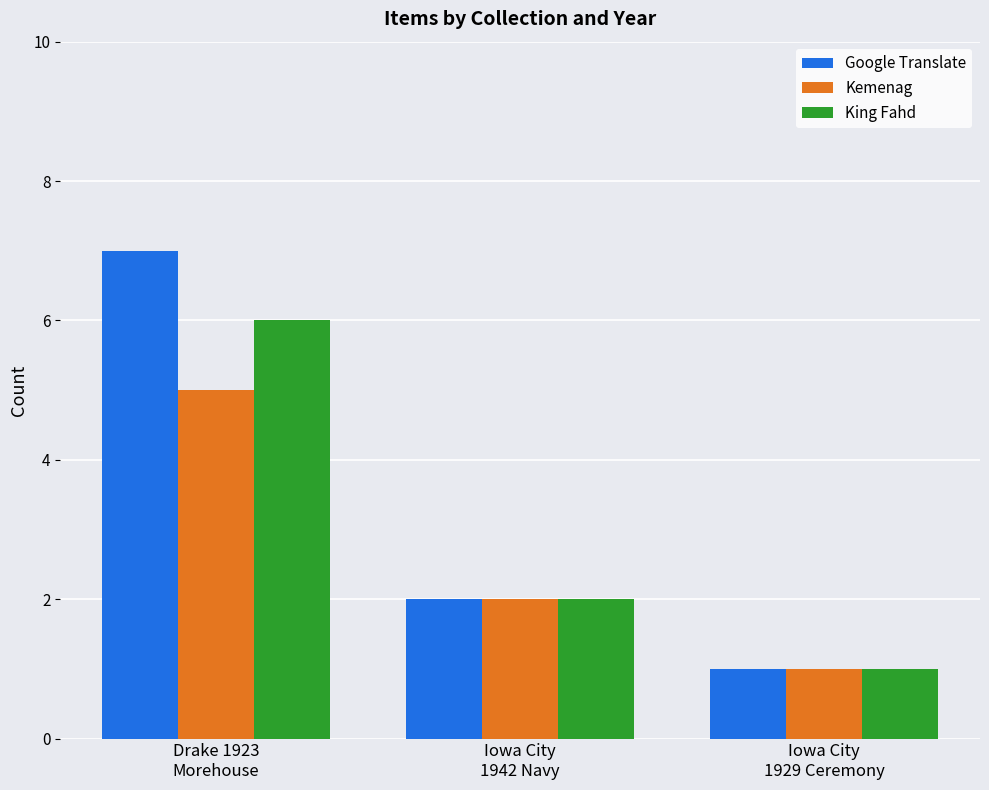

What is the label of the 3rd bar from the right?

Drake 1923
Morehouse